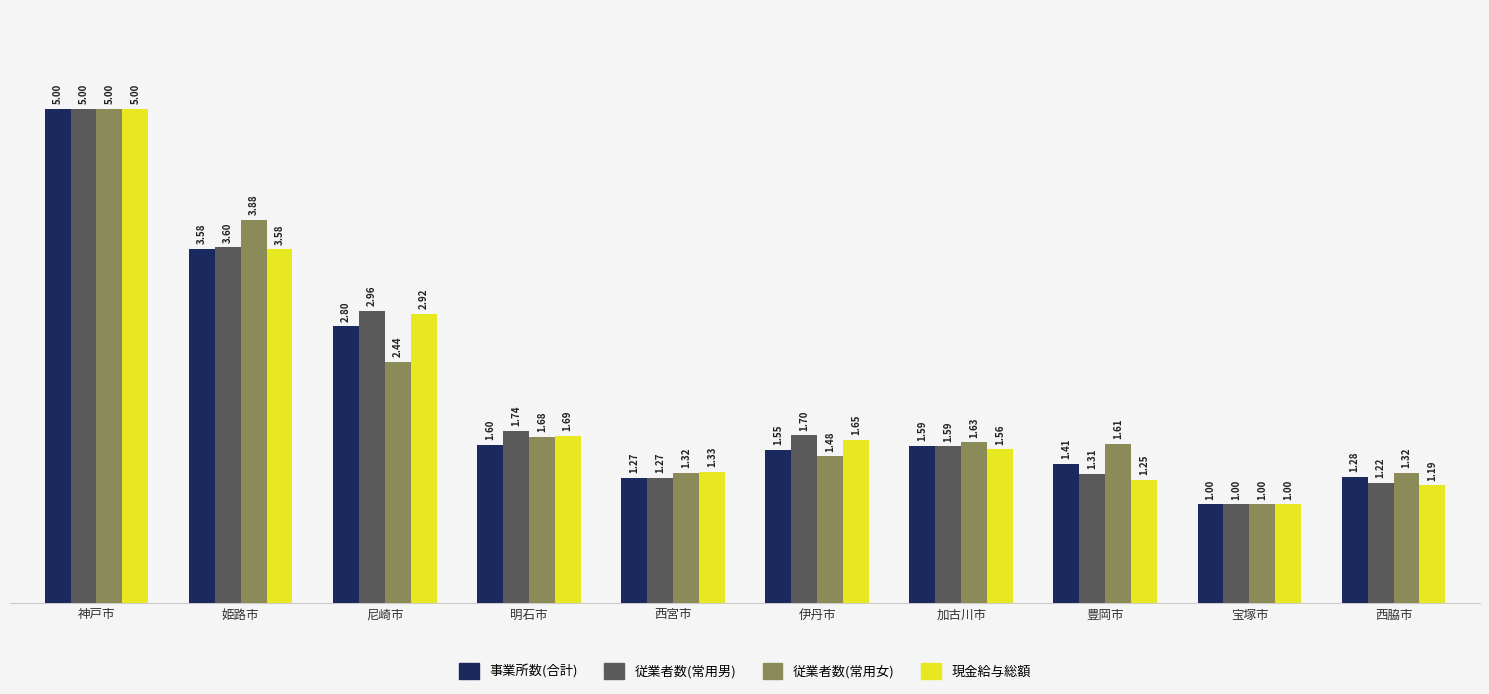

At 明石市, list the series in order from largest to smallest.

従業者数(常用男), 現金給与総額, 従業者数(常用女), 事業所数(合計)